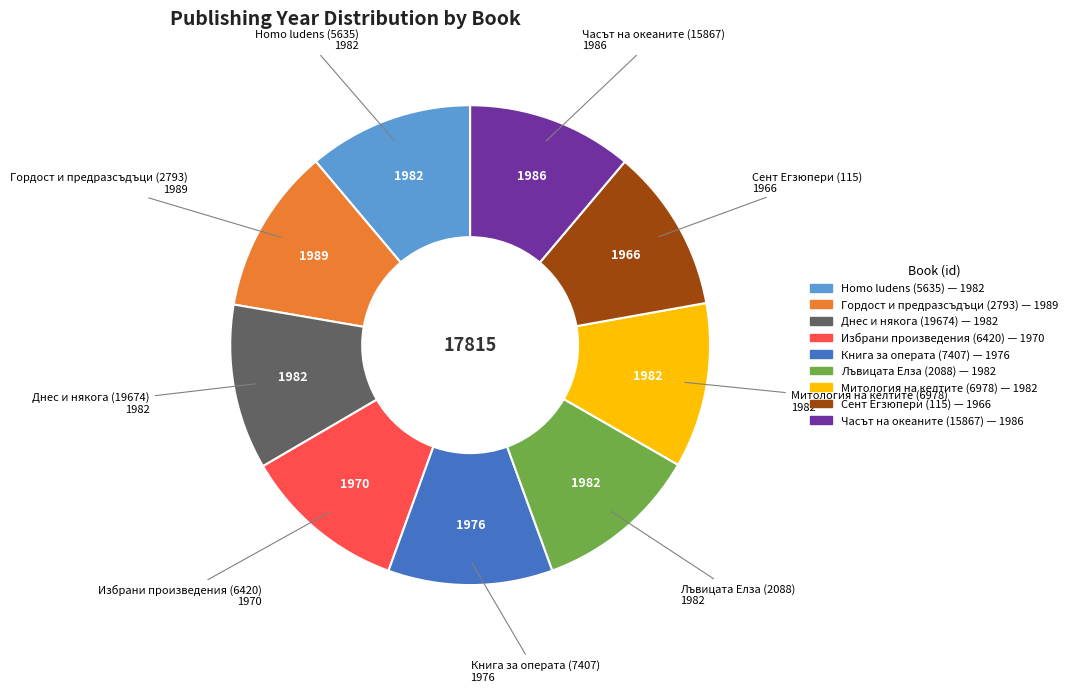

The Избрани произведения (6420) slice represents 1% of the pie. True or false?

False